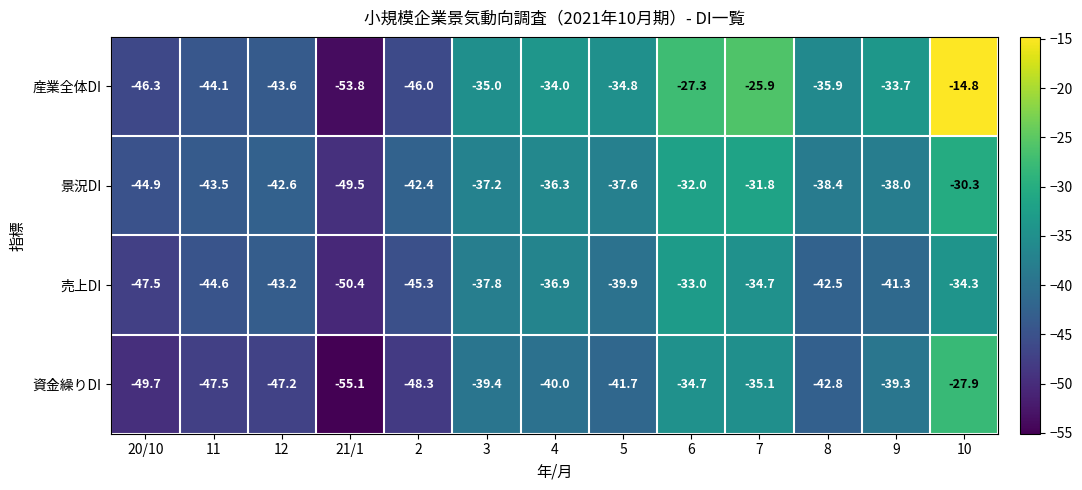

How many series are shown in this chart?

4